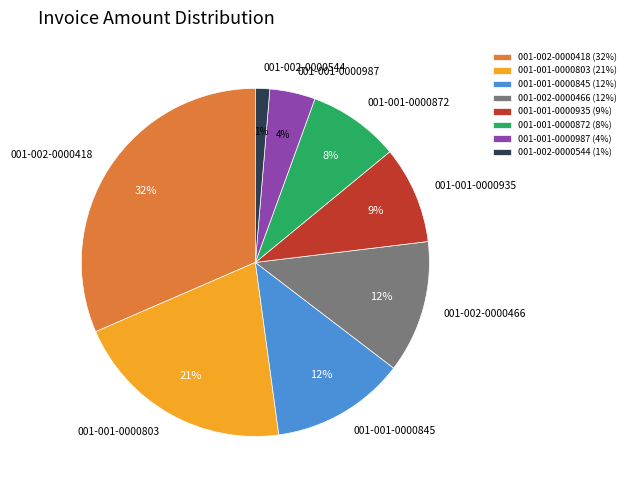

To the nearest percent, what is the average slice percentage?

12%